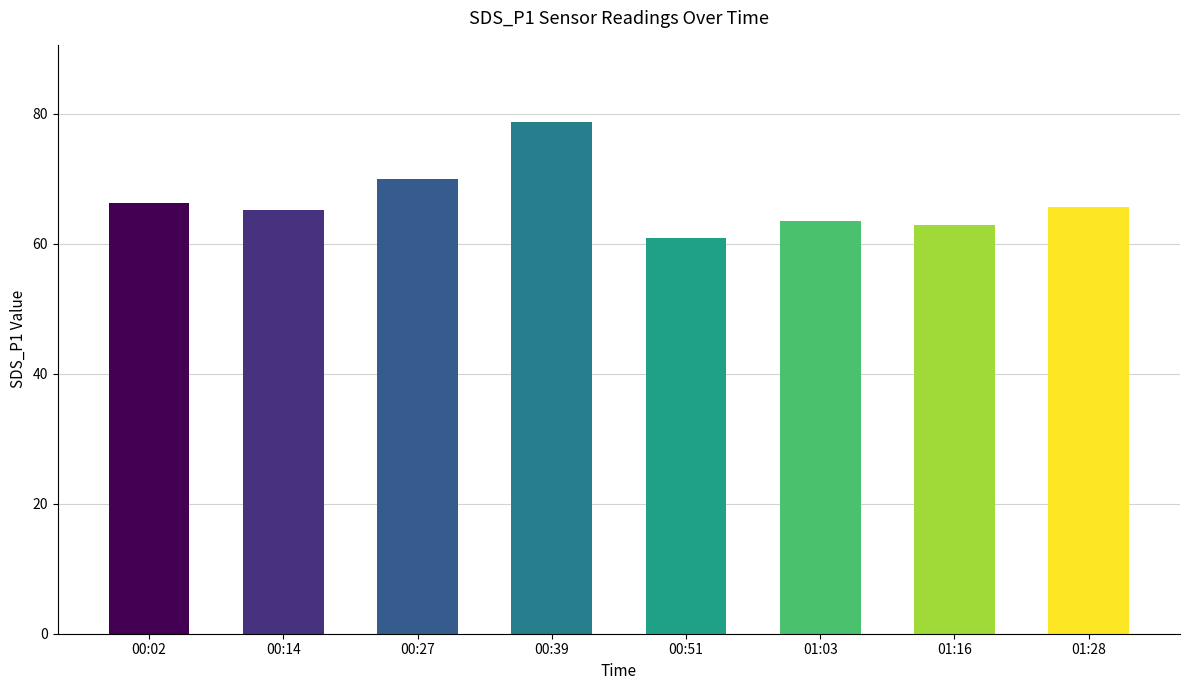

Which label corresponds to the smallest value in the chart?

00:51